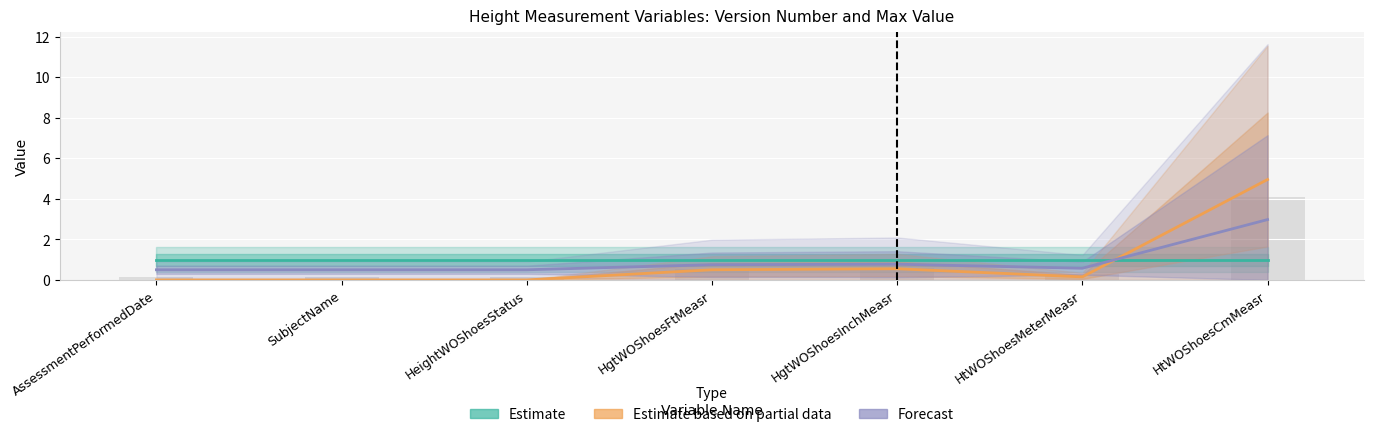

Reading left to right, extract all data points from this chart.

Estimate: 1.0	1.0	1.0	1.0	1.0	1.0	1.0
Estimate based on partial data: 0.0	0.0	0.0	0.5	0.6	0.1	5.0
Forecast: 0.5	0.5	0.5	0.8	0.8	0.6	3.0